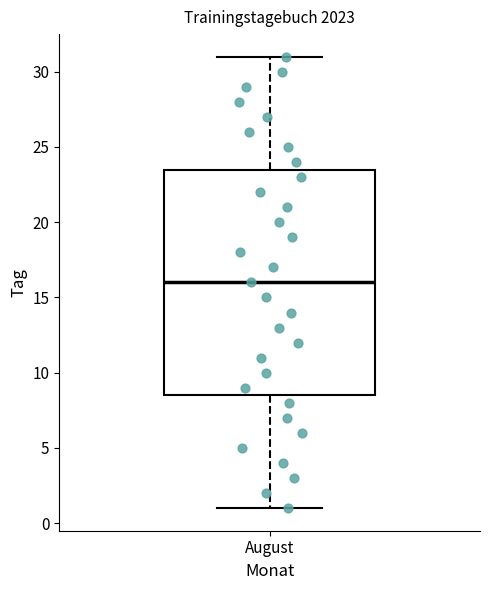

Transcribe this box plot: give where the median line is, the range the box spans, and where the two whiskers end, as read against the y-axis. The values are not printed on the chart, so give them approximately, as read against the axis.

median 16.0, box 8.5 to 23.5, whiskers 1.0 to 31.0